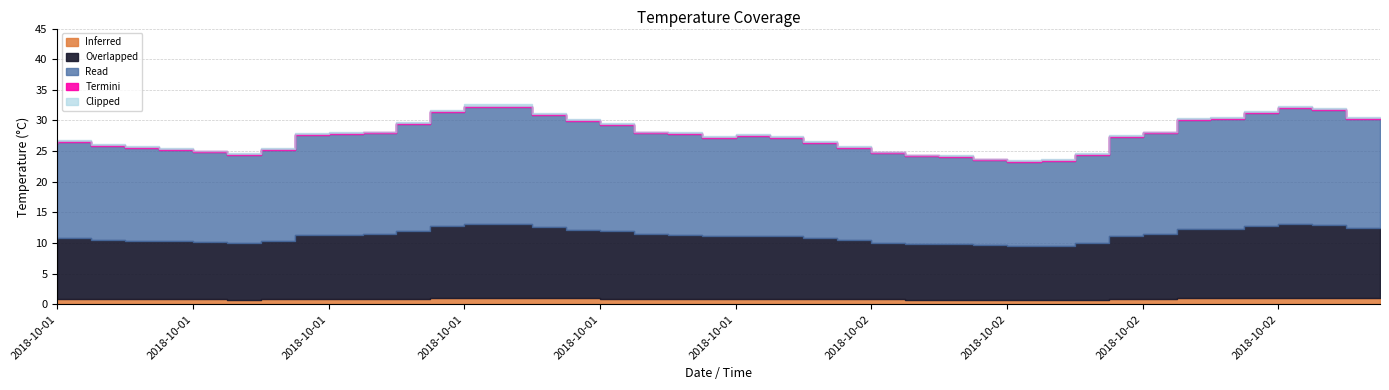

Between 2018-10-02 14:00 and 2018-10-02 15:00, which is larger?

2018-10-02 14:00